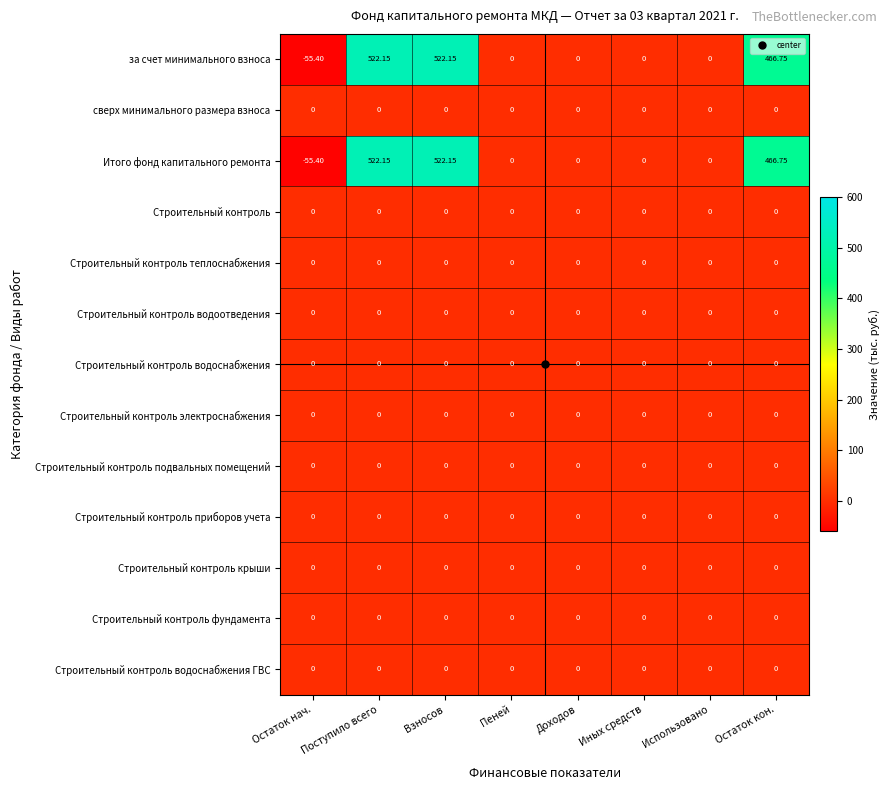

Count the number of data series in this chart.

13